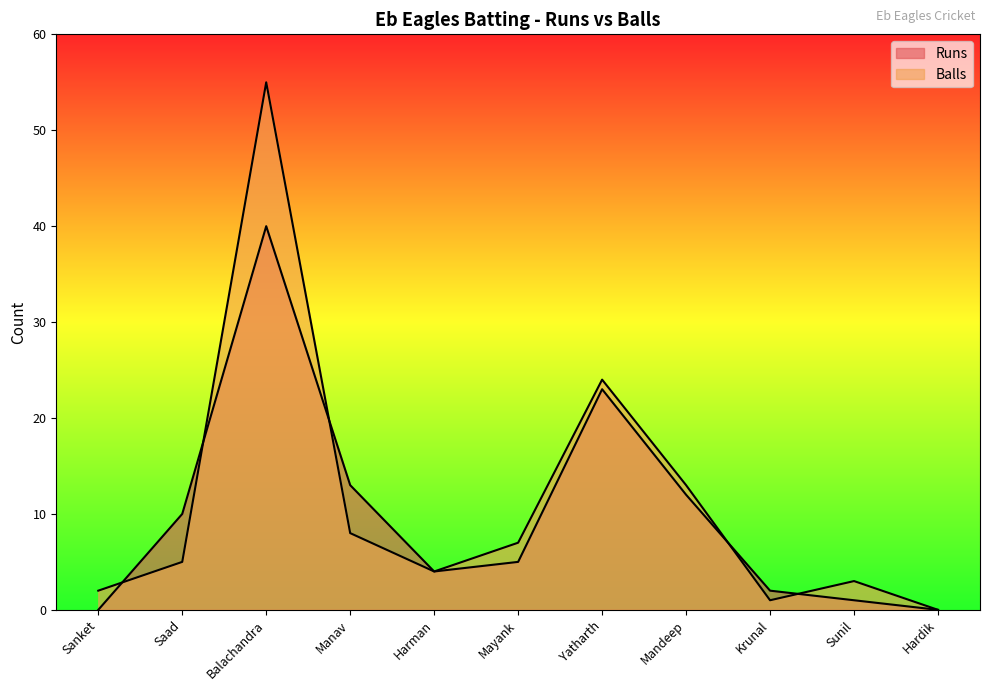

What is the average value of the Runs series?

10